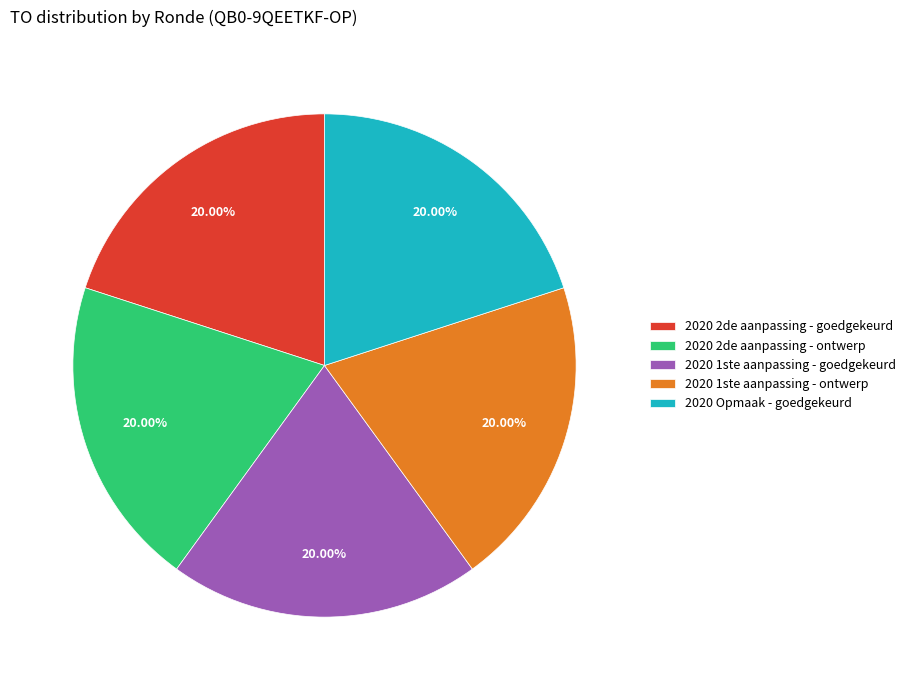

Is there any slice that represents more than half of the pie?

No